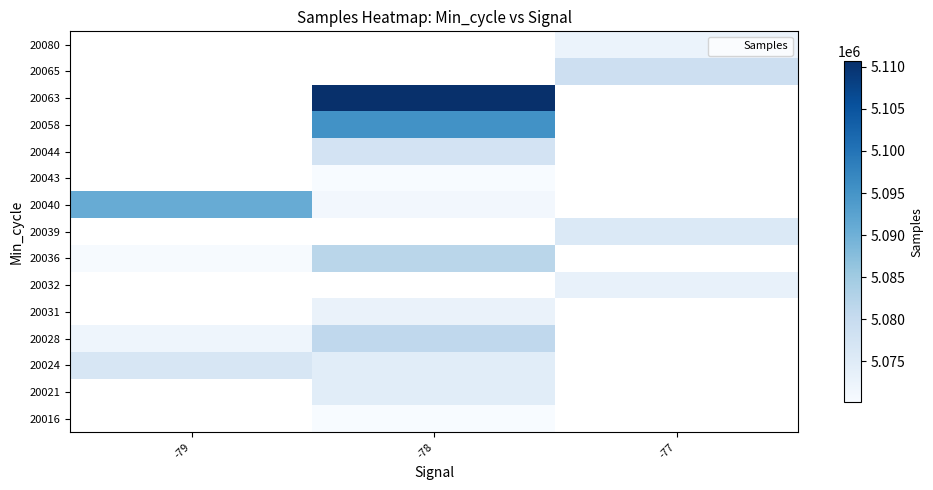

At which category does the chart reach its minimum across all series?

-78